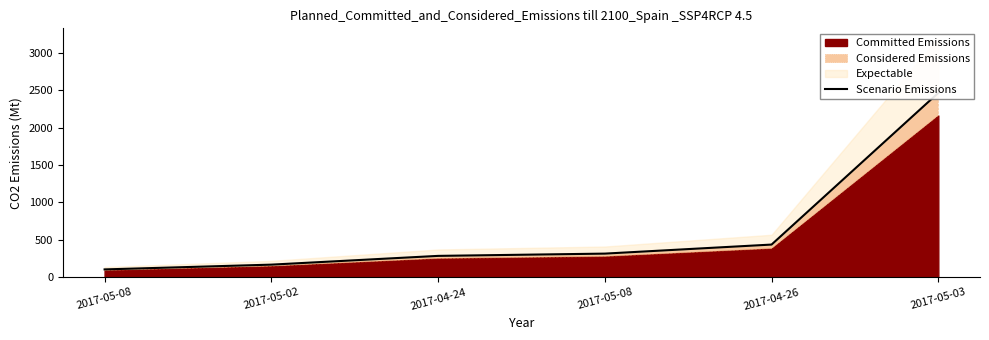

Rank the categories by value from lowest to highest.

2017-05-08, 2017-05-02, 2017-04-24, 2017-05-08, 2017-04-26, 2017-05-03